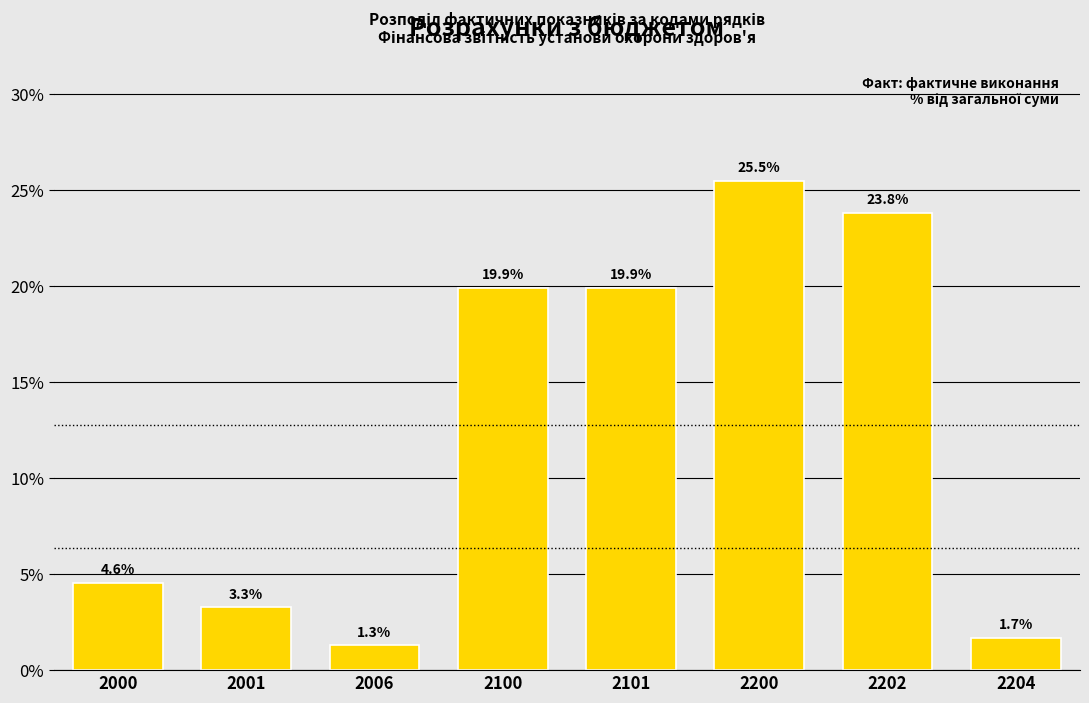

Reading right to left, list all the values displayed in this chart.

1.7	23.8	25.5	19.9	19.9	1.3	3.3	4.6